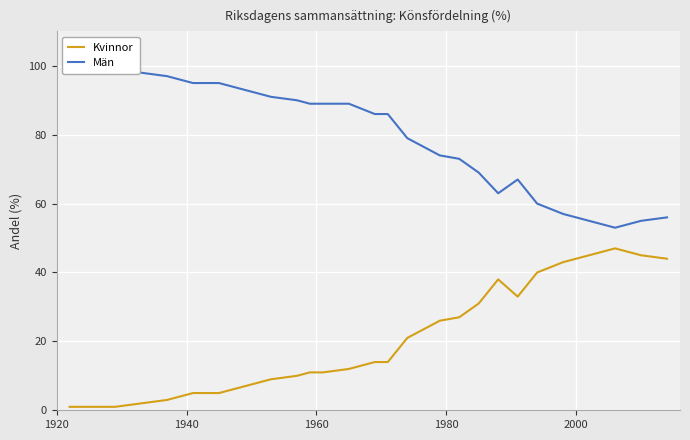

What are all the series names shown in the legend?

Kvinnor, Män